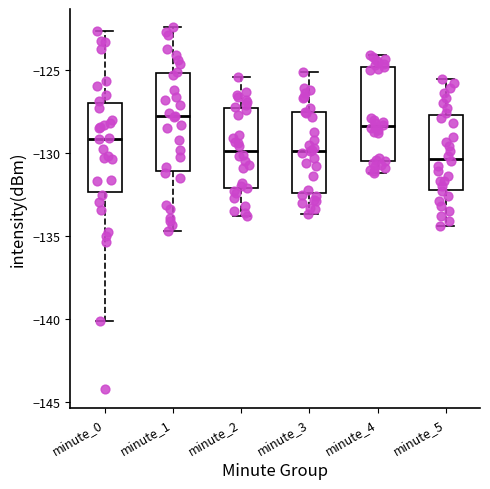

Reading left to right, read every box against the y-axis: the position of its median line, the range the box covers, and the ends of its whiskers. The values are not printed on the chart, so give them approximately, as read against the axis.

minute_0: median -129.0, box -132.5 to -127.0, whiskers -140.0 to -122.5
minute_1: median -128.0, box -131.0 to -125.0, whiskers -134.5 to -122.5
minute_2: median -130.0, box -132.0 to -127.0, whiskers -134.0 to -125.5
minute_3: median -130.0, box -132.5 to -127.5, whiskers -133.5 to -125.0
minute_4: median -128.5, box -130.5 to -125.0, whiskers -131.0 to -124.0
minute_5: median -130.5, box -132.0 to -127.5, whiskers -134.5 to -125.5